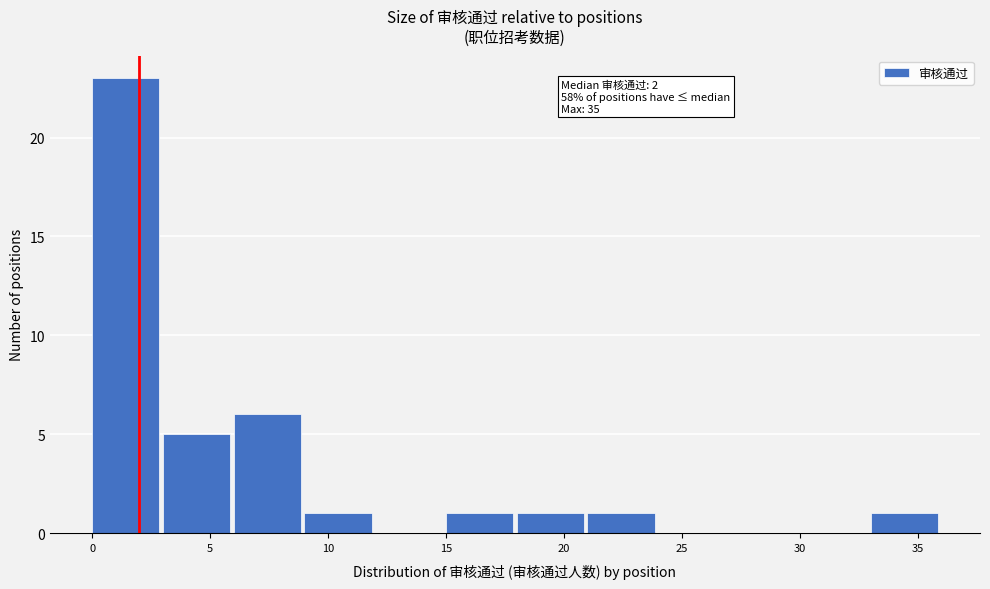

Which range on the x-axis has the tallest bar?

0 to 3